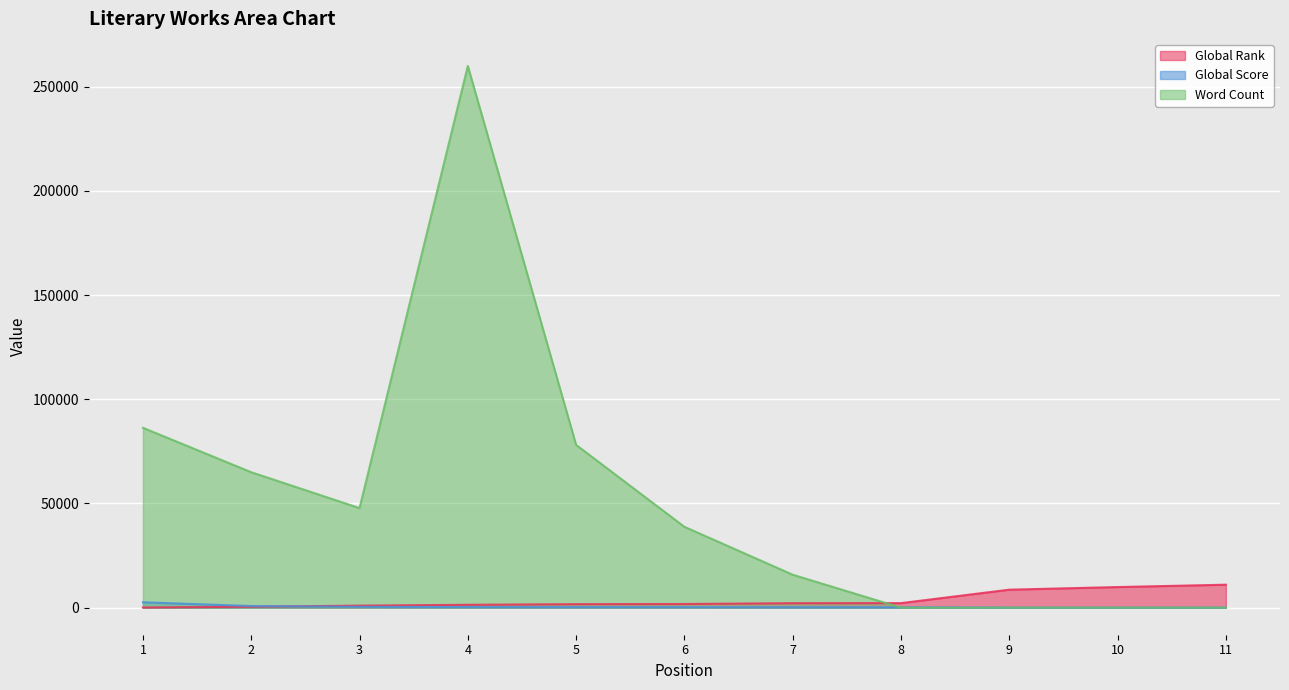

What is the average value of the Global Score series?

443